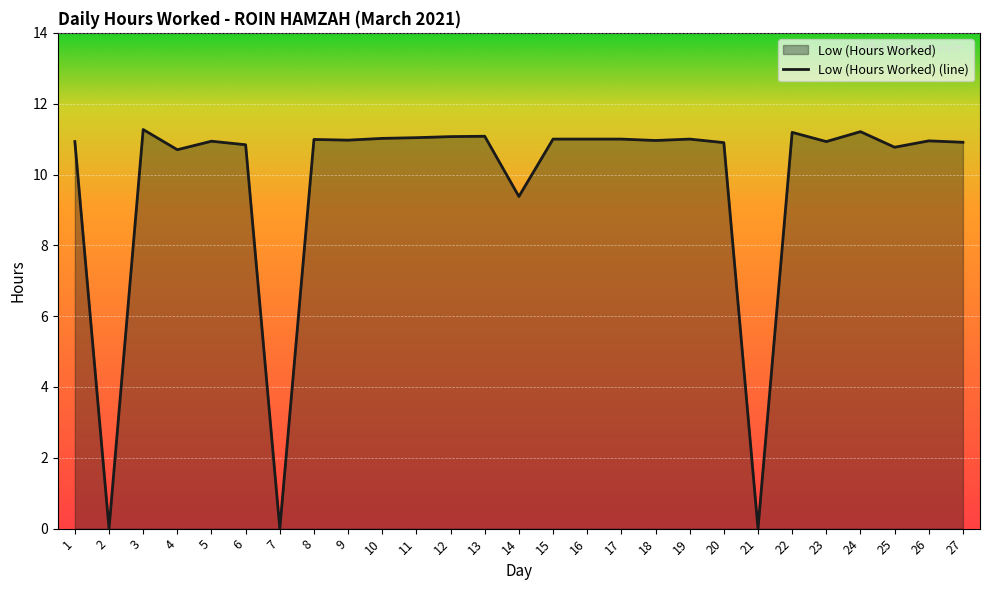

What is the difference between the maximum and minimum values?

11.3